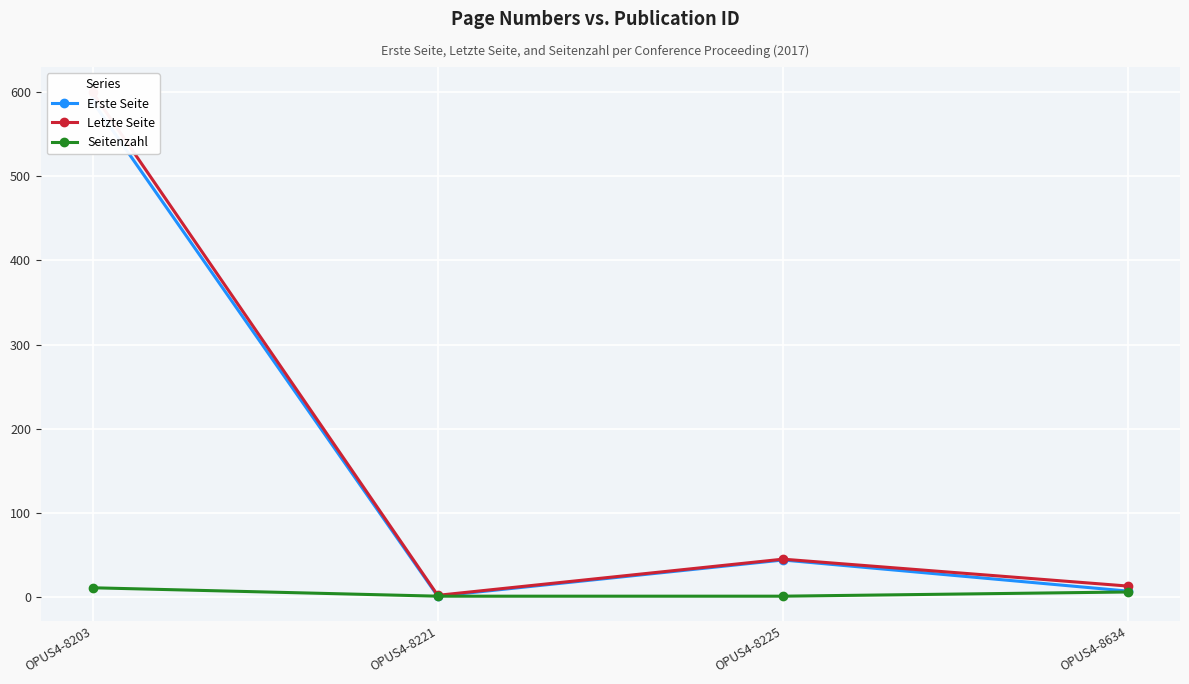

Which category has the lowest value in the Erste Seite series?

OPUS4-8221